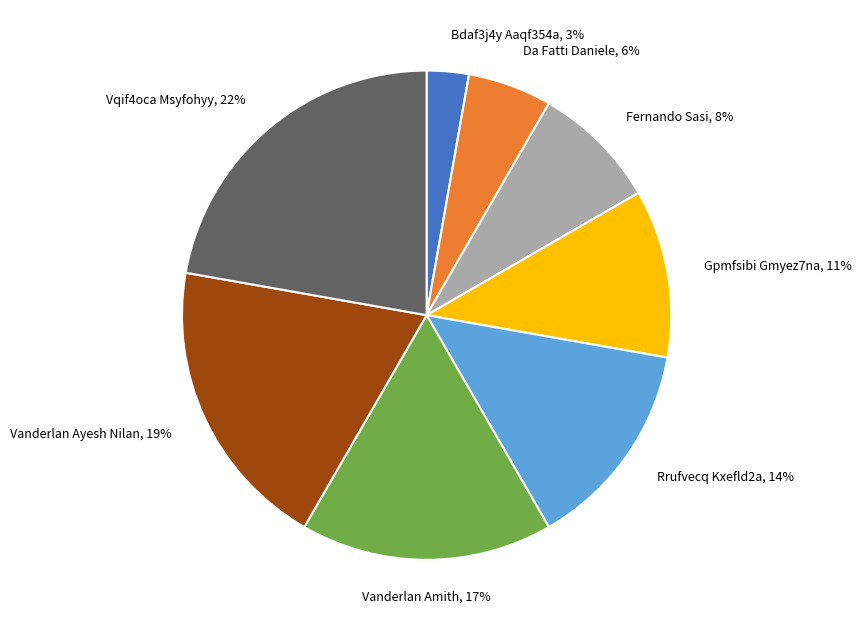

Is it true that Da Fatti Daniele is 12% of the pie?

False